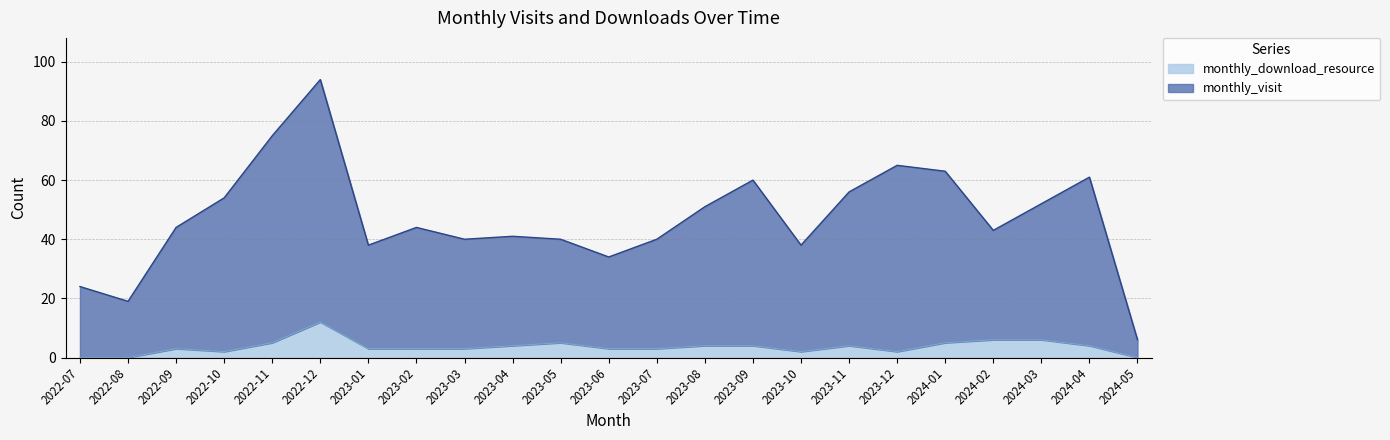

What position from the right is 2024-01?

5